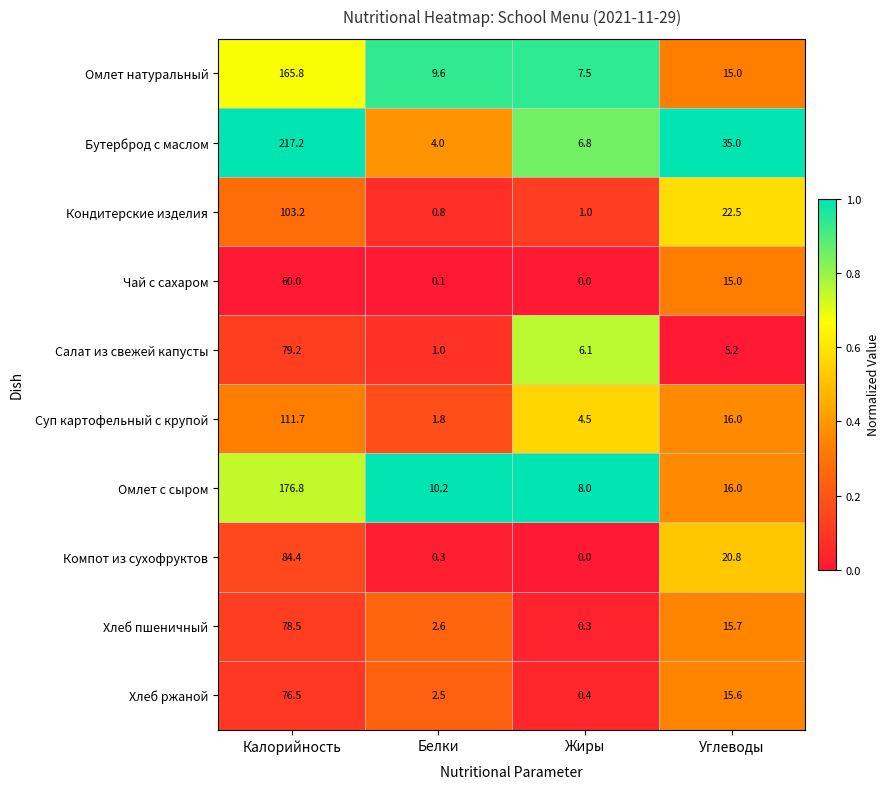

What is the difference between the second highest and minimum values in the Омлет с сыром series?

8.0